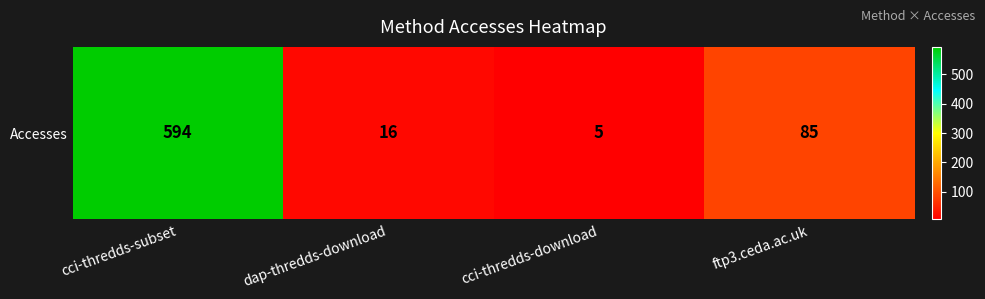

How many series are shown in this chart?

1